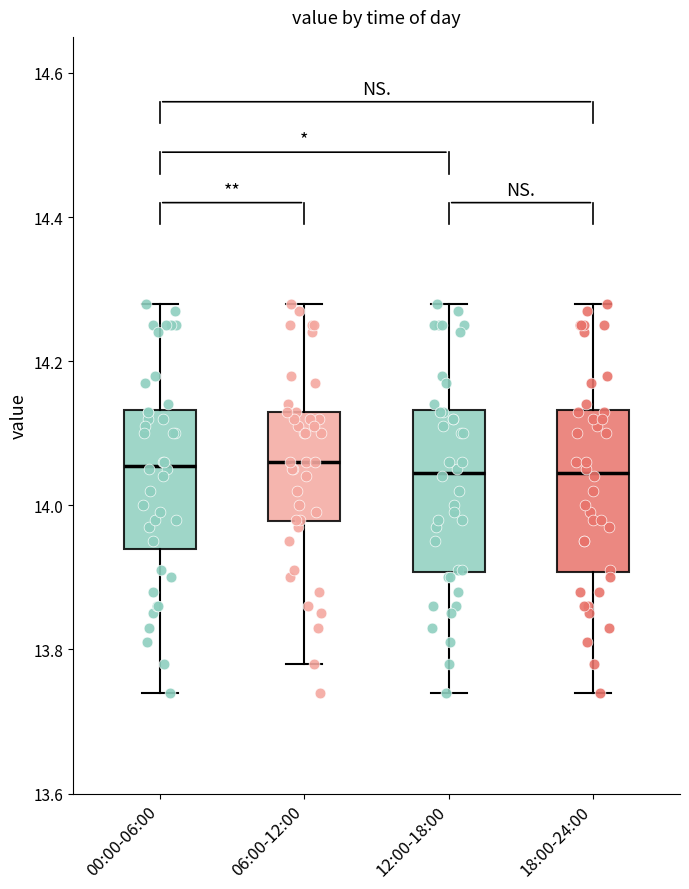

Reading left to right, read every box against the y-axis: the position of its median line, the range the box covers, and the ends of its whiskers. The values are not printed on the chart, so give them approximately, as read against the axis.

00:00-06:00: median 14.06, box 13.94 to 14.14, whiskers 13.74 to 14.28
06:00-12:00: median 14.06, box 13.98 to 14.14, whiskers 13.78 to 14.28
12:00-18:00: median 14.04, box 13.90 to 14.14, whiskers 13.74 to 14.28
18:00-24:00: median 14.04, box 13.90 to 14.14, whiskers 13.74 to 14.28